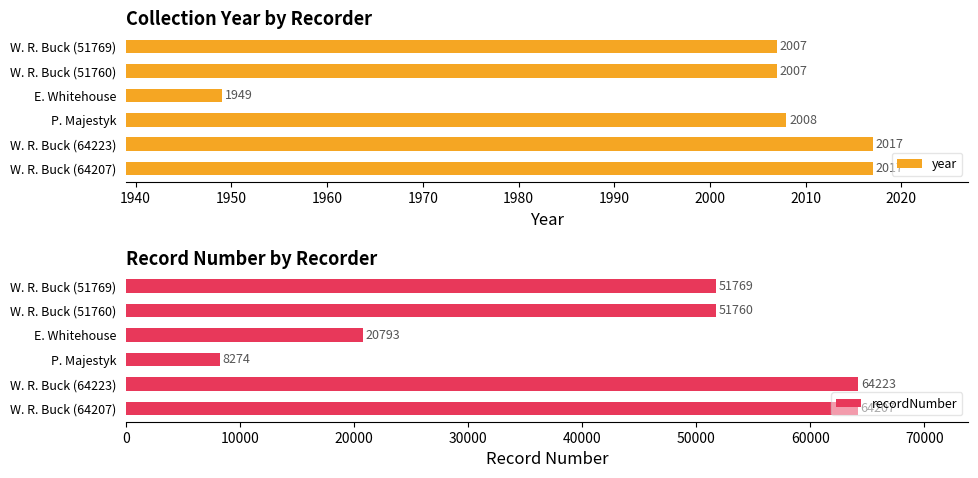

How many values in the year series are below 2008?

3